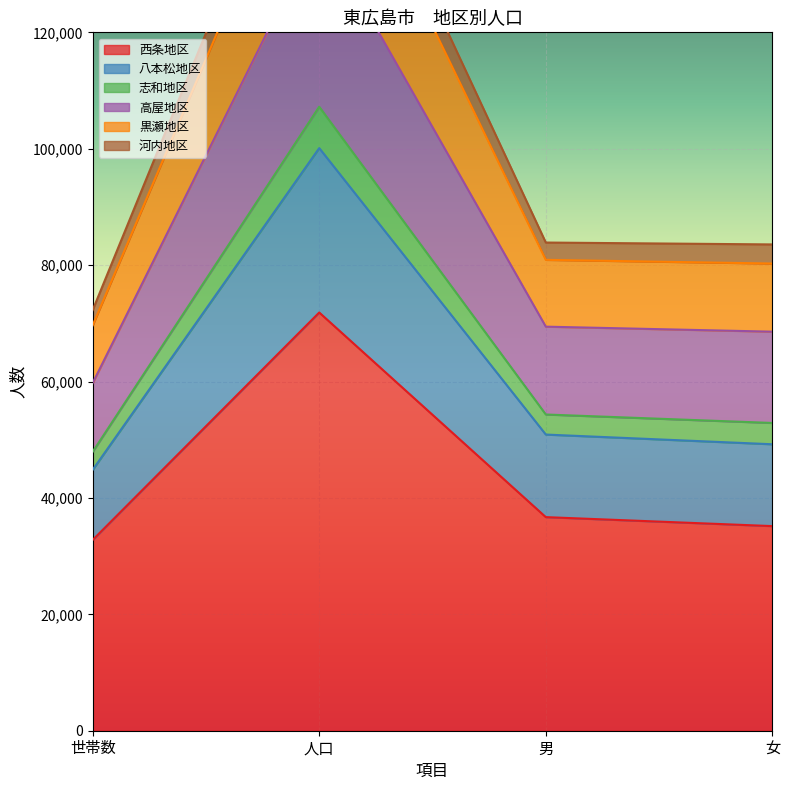

What value does the 西条地区 series have at 世帯数?

32776